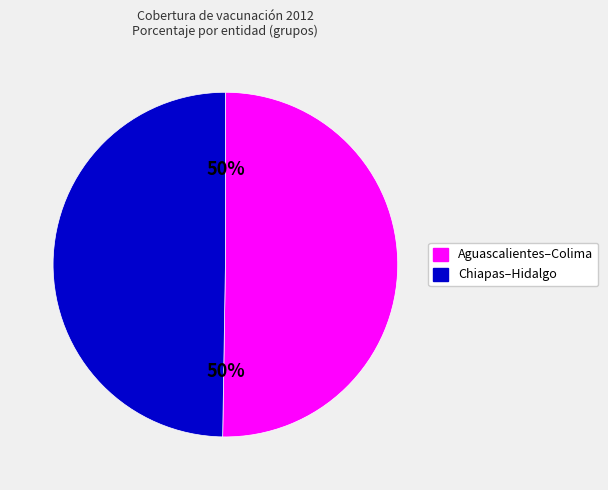

To the nearest percent, what is the average slice percentage?

50%